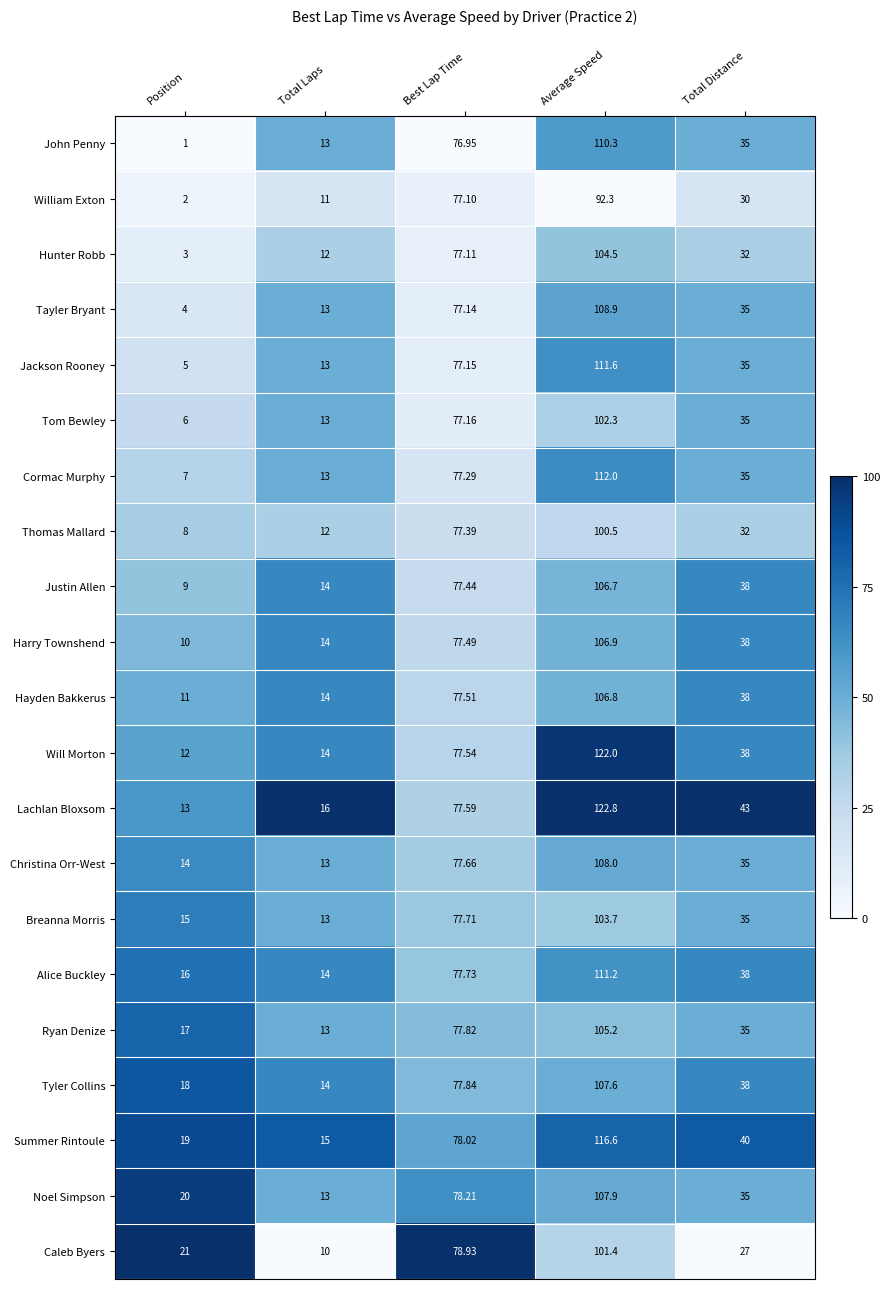

What is the difference between the highest and lowest values at Total Laps?

6.0